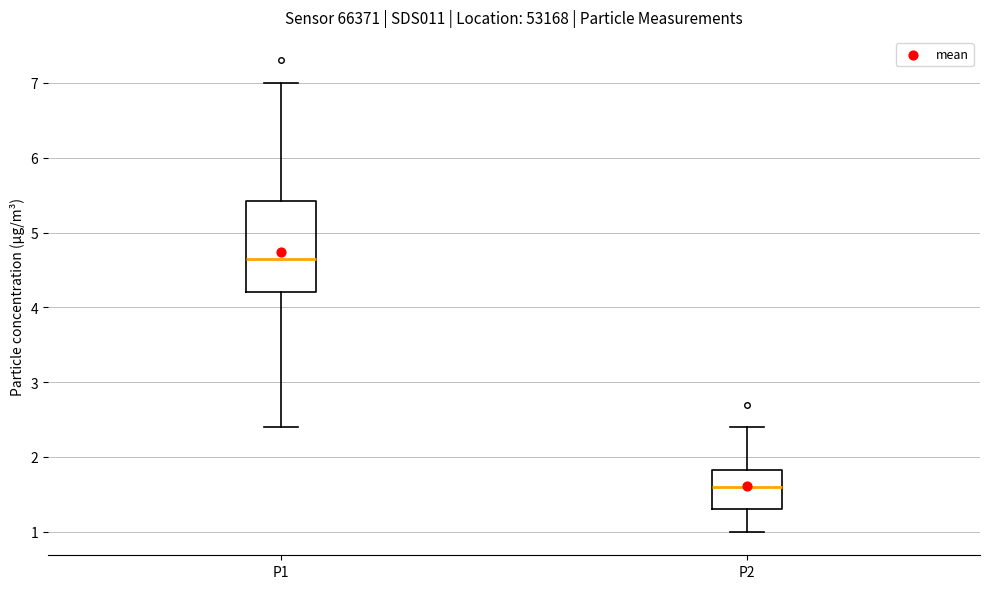

Where does the upper whisker of the box for P2 end on the y-axis? The values are not printed on the chart, so give them approximately, as read against the axis.

2.4